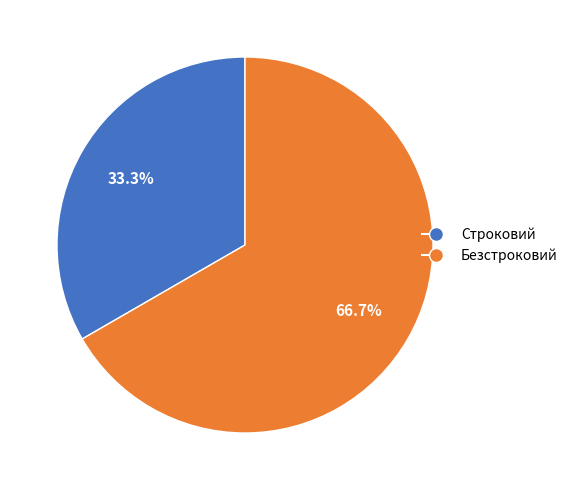

To the nearest percent, what portion does Строковий represent?

33%